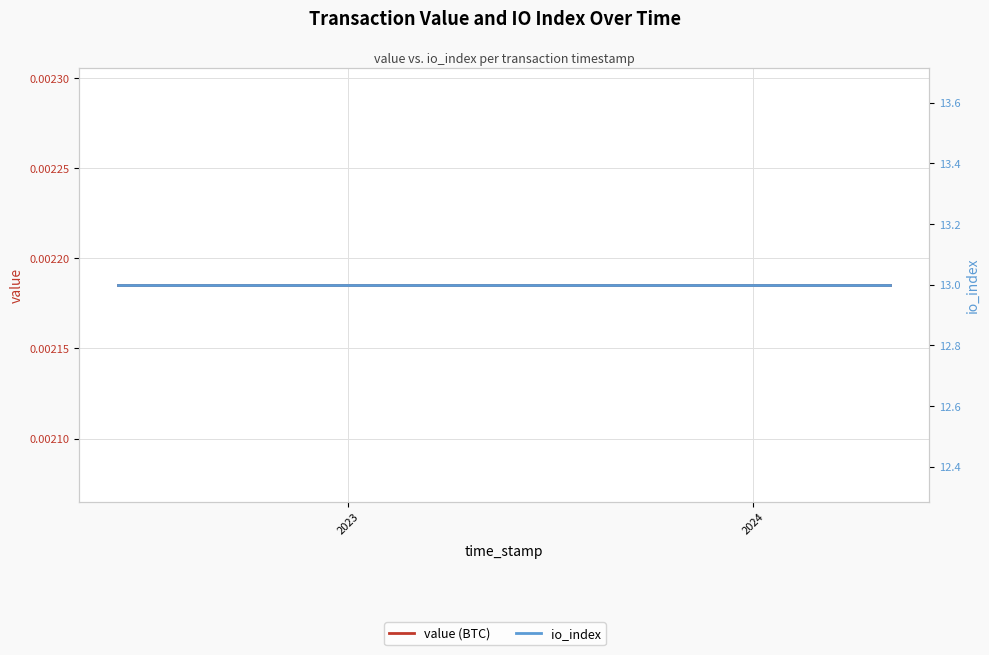

Is the value of io_index at 13 greater than the value of value (BTC) at 13?

Yes